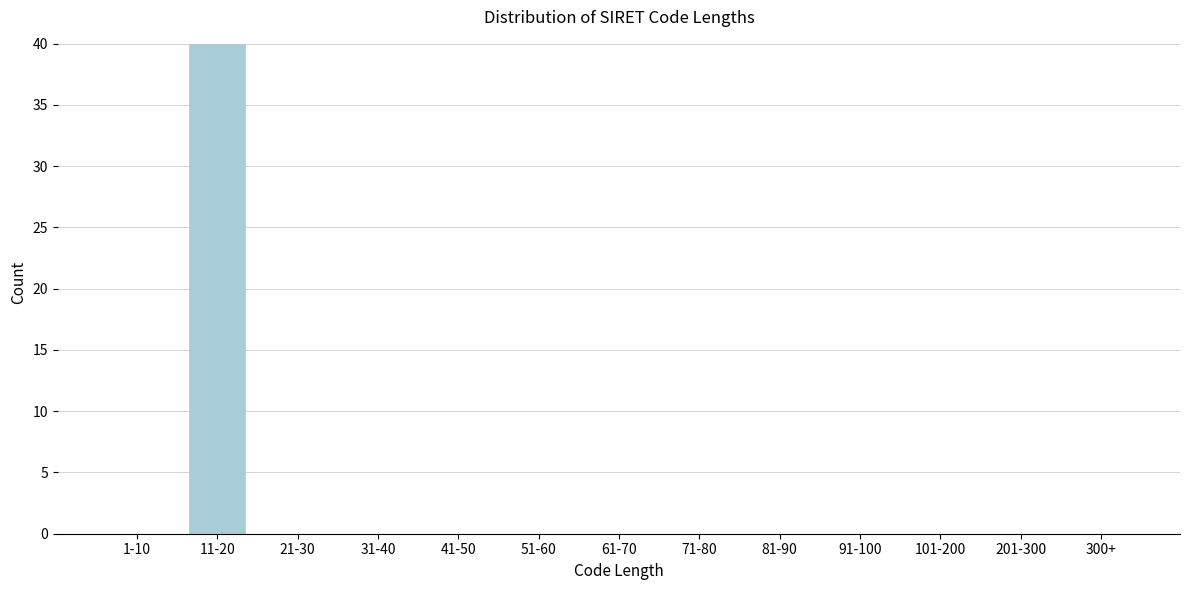

Reading right to left, transcribe all the data shown in this chart.

300+=0	201-300=0	101-200=0	91-100=0	81-90=0	71-80=0	61-70=0	51-60=0	41-50=0	31-40=0	21-30=0	11-20=40	1-10=0